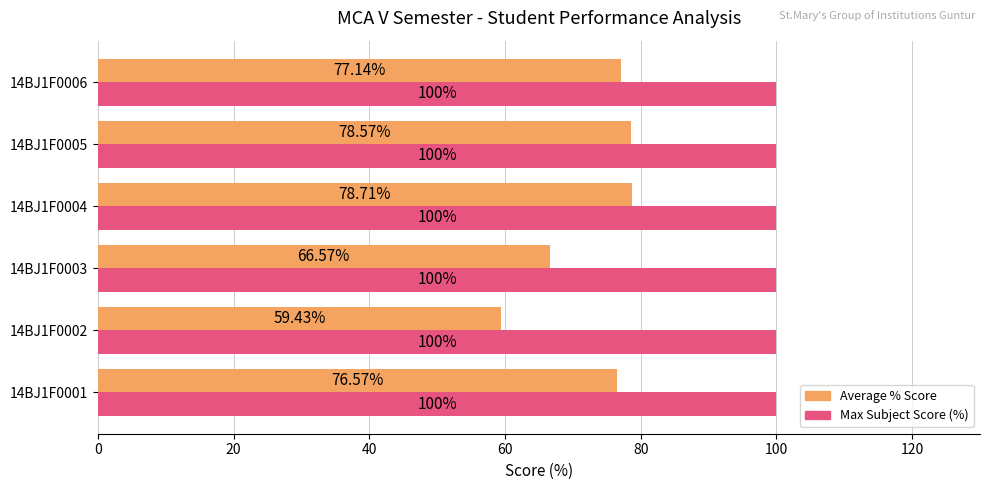

Which series has the widest spread of values?

Average % Score